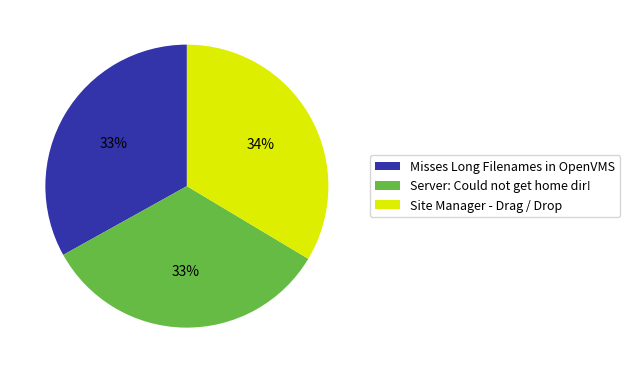

The Server: Could not get home dir! slice represents 33% of the pie. True or false?

True